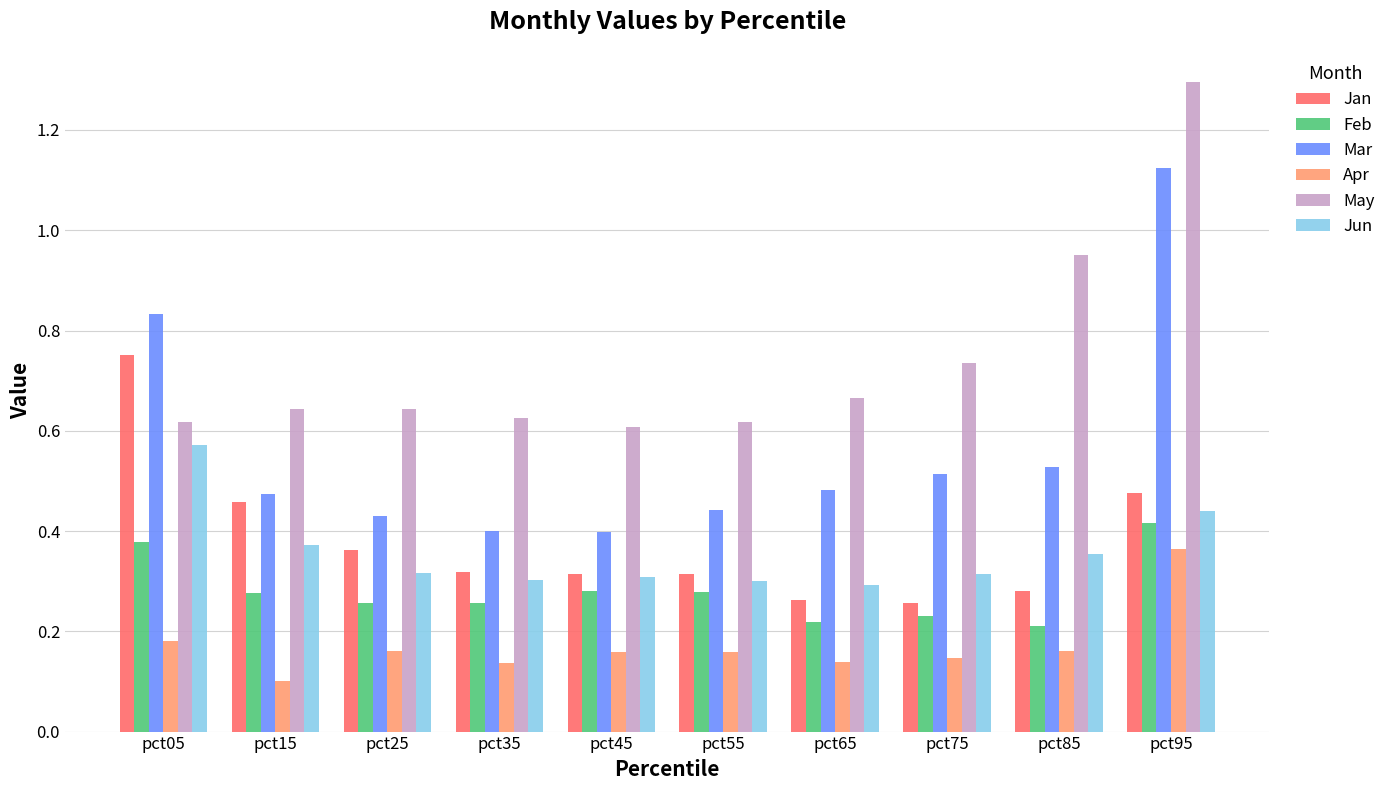

At which label does Apr reach its peak?

pct95